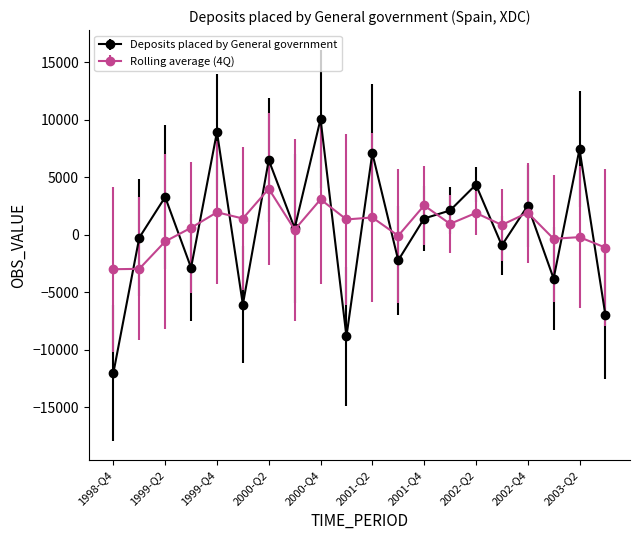

How many distinct data groups are displayed?

2